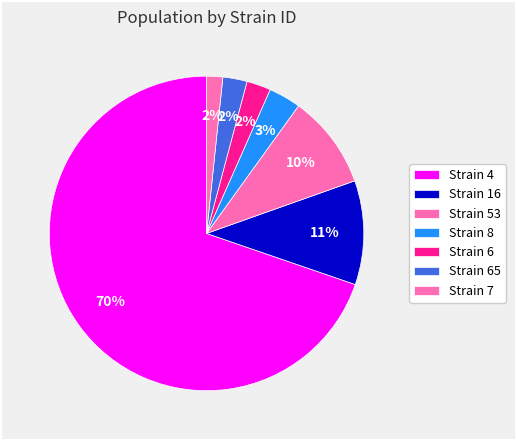

Which slice is the largest?

4